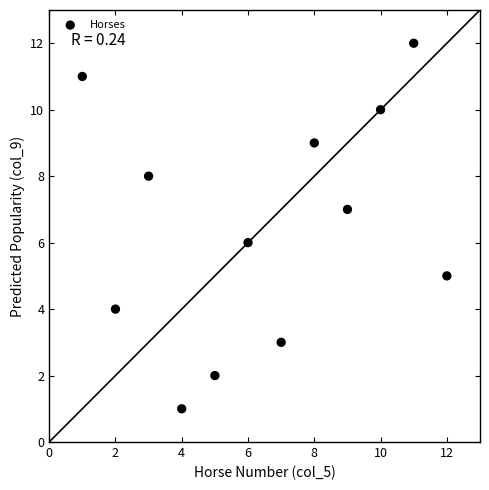

What is the average X value?

6